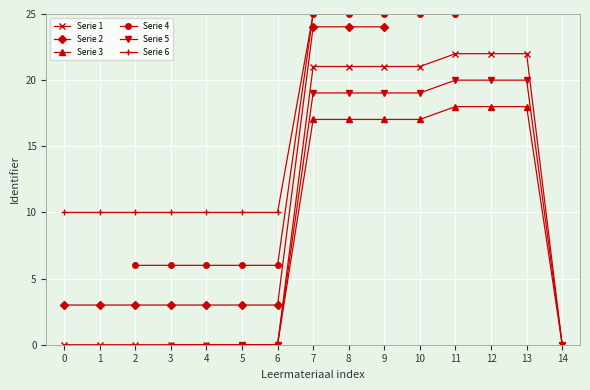

The value of Serie 1 at 13 is 12.8. True or false?

False